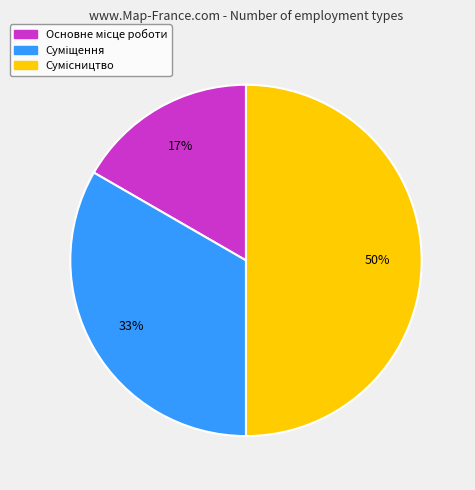

To the nearest percent, what is the average slice percentage?

33%